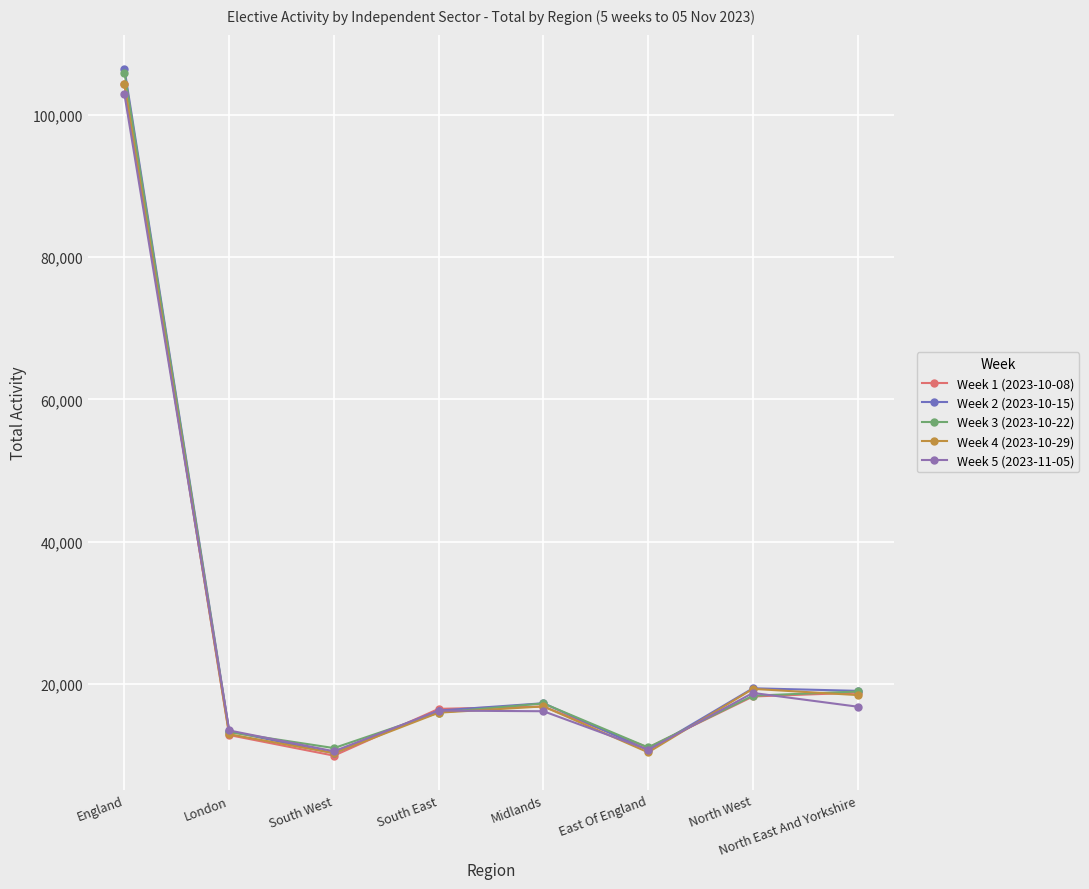

Count the number of data series in this chart.

5